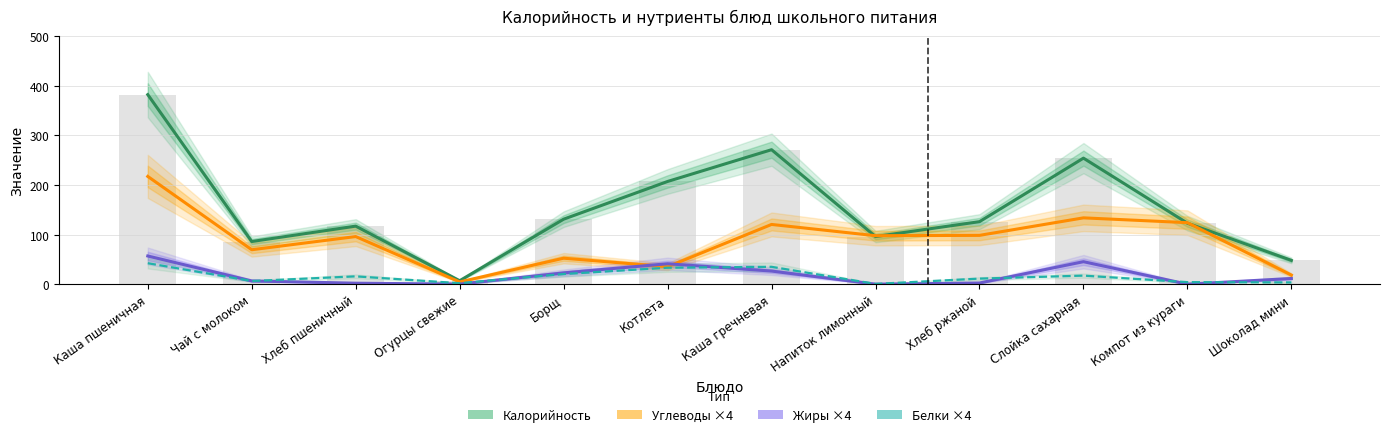

At Компот из кураги, list the series in order from largest to smallest.

Углеводы ×4, Калорийность, Белки ×4, Жиры ×4